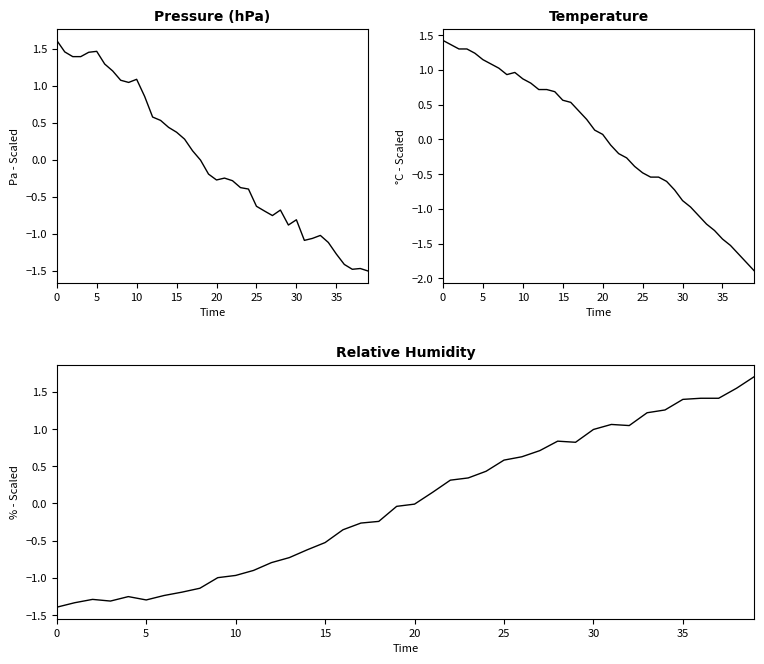

At how many categories does at least one series exceed -1?

40